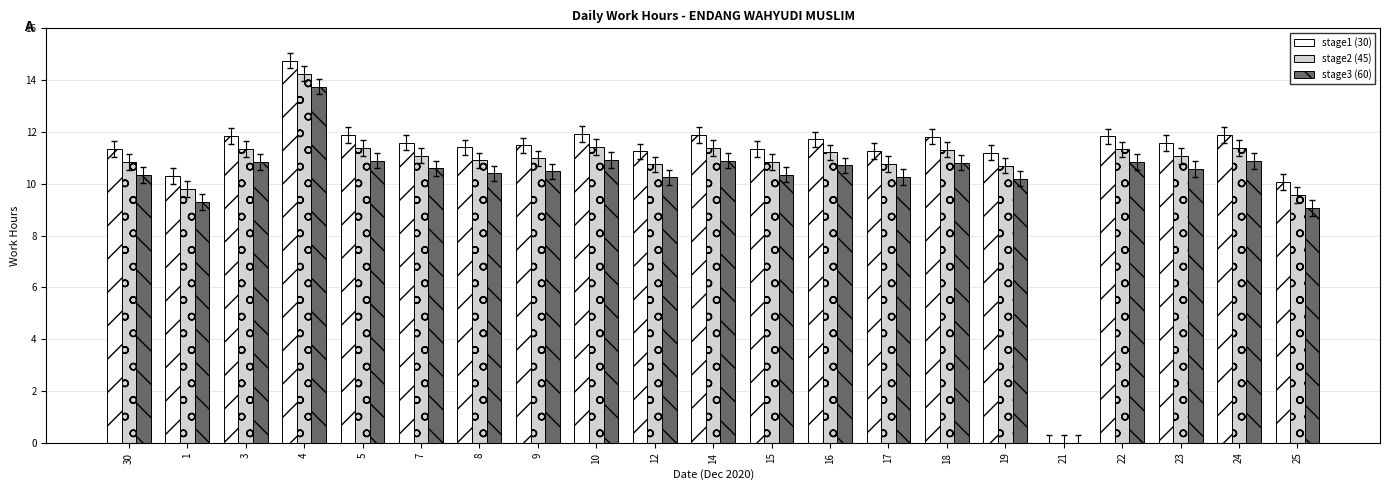

At which category is the sum across all series the highest?

4